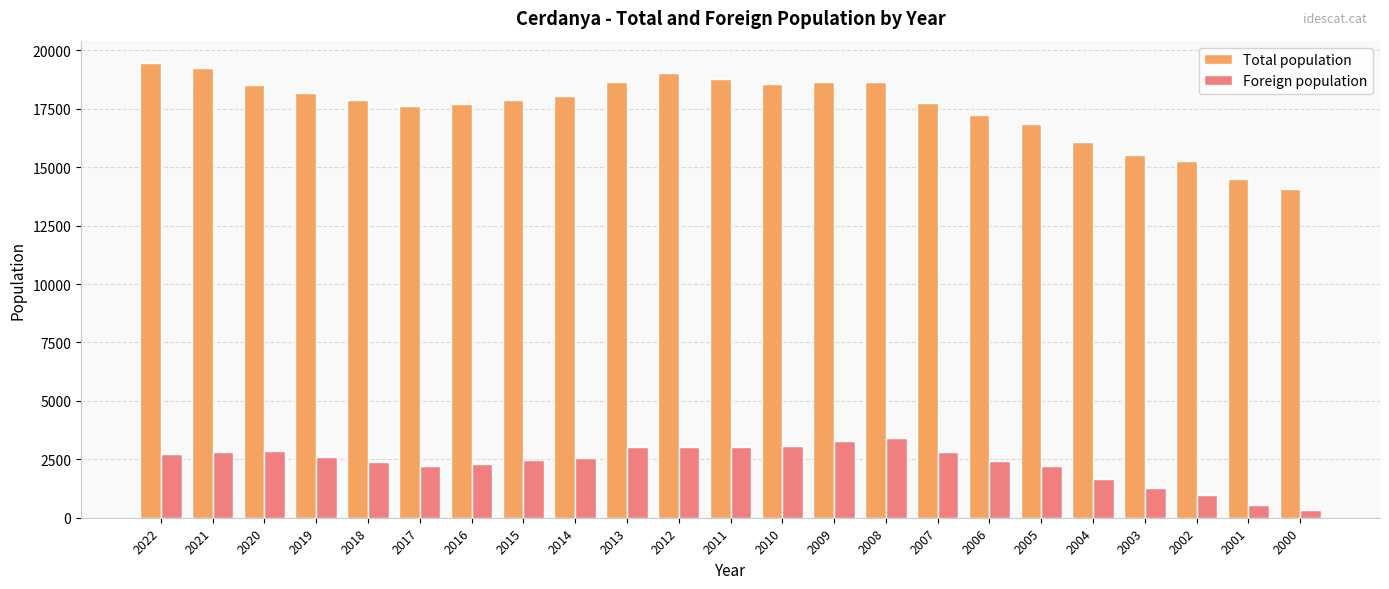

What is the spread (max minus min) of values at 2019?

15612